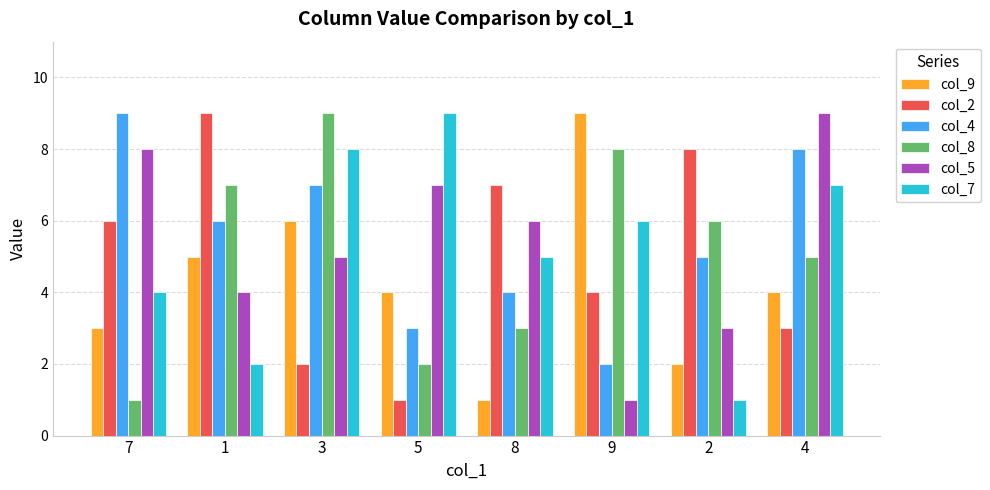

List the labels in order of col_5 value, smallest first.

9, 2, 1, 3, 8, 5, 7, 4